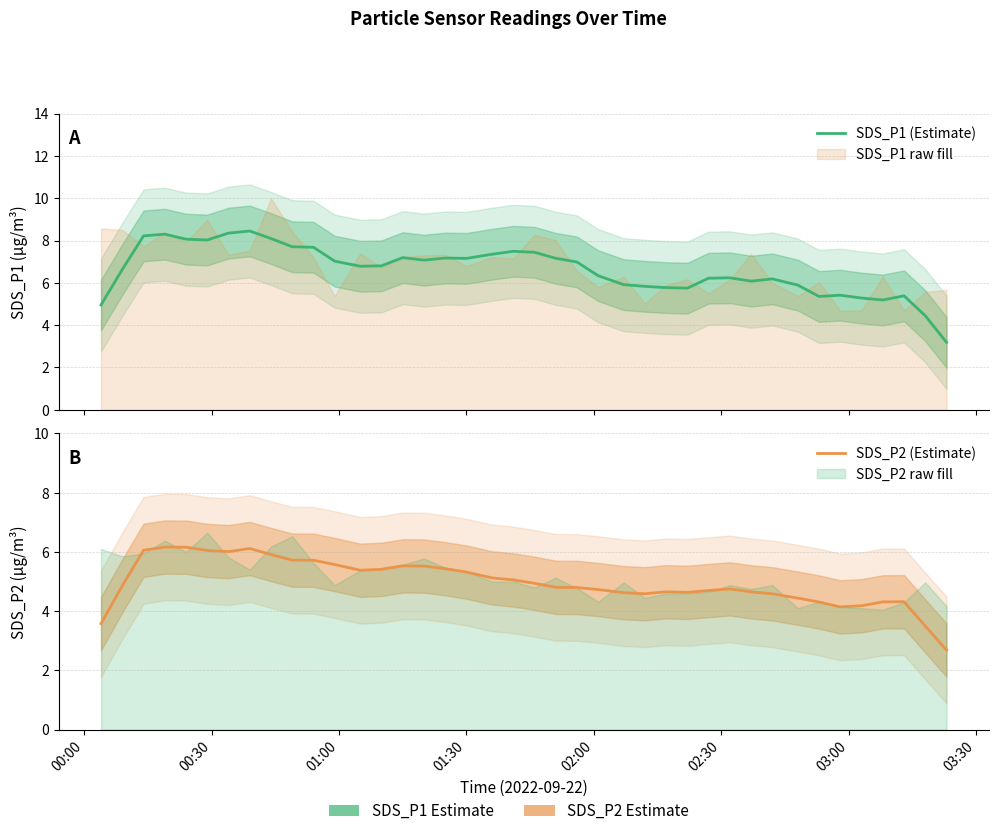

What is the difference between the highest and lowest values at 00:30?

1.8